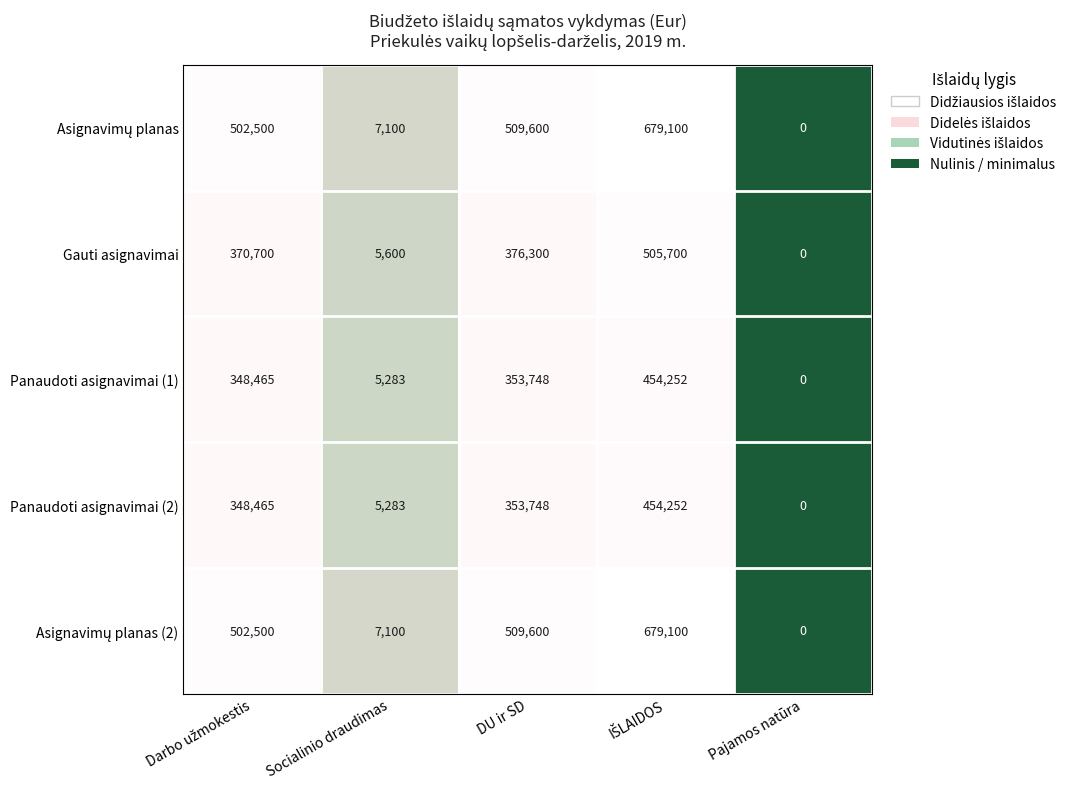

At how many categories does at least one series exceed 133167?

3